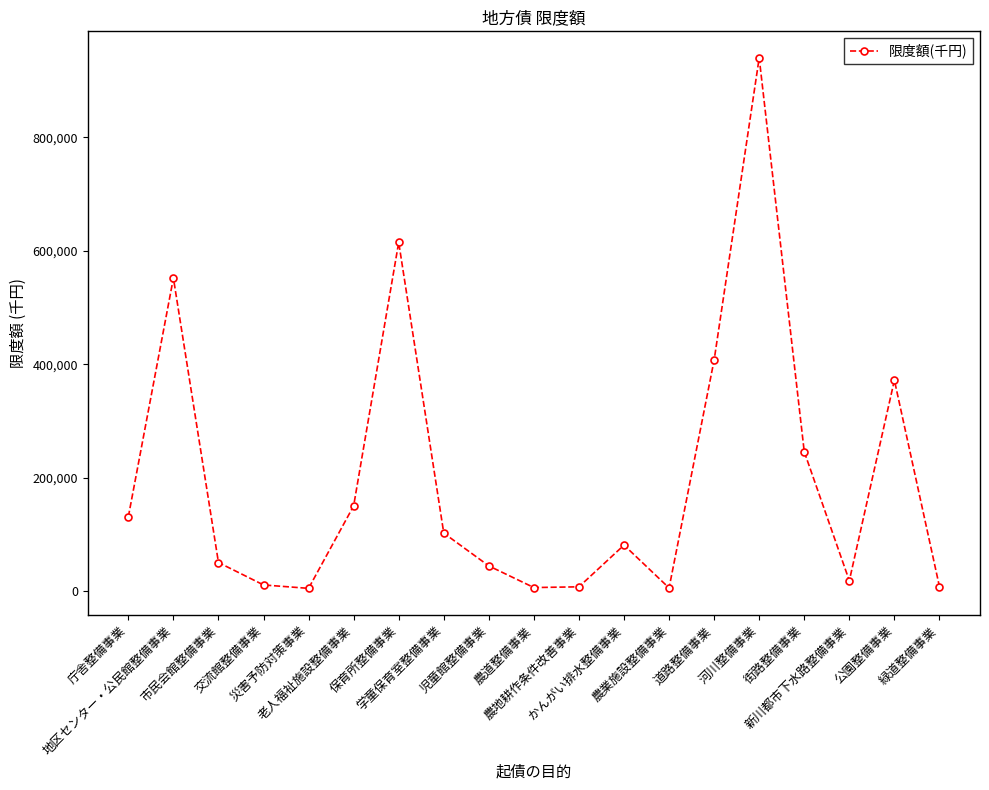

What is the difference between the maximum and minimum values?

936000